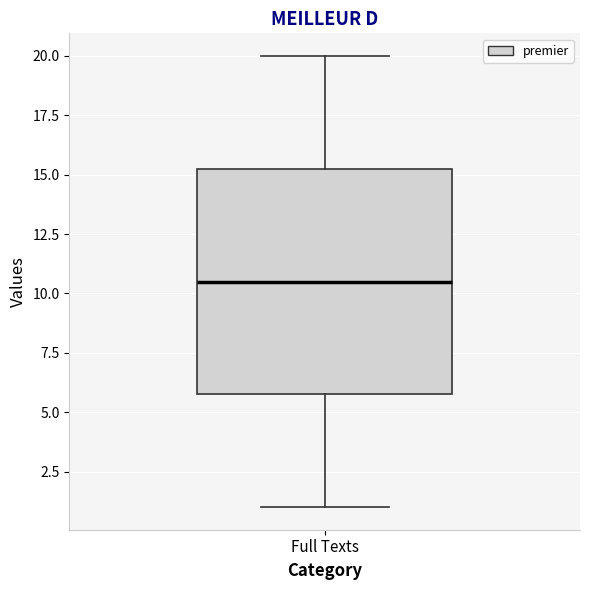

Transcribe this box plot: give where the median line is, the range the box spans, and where the two whiskers end, as read against the y-axis. The values are not printed on the chart, so give them approximately, as read against the axis.

median 10.5, box 6.0 to 15.5, whiskers 1.0 to 20.0